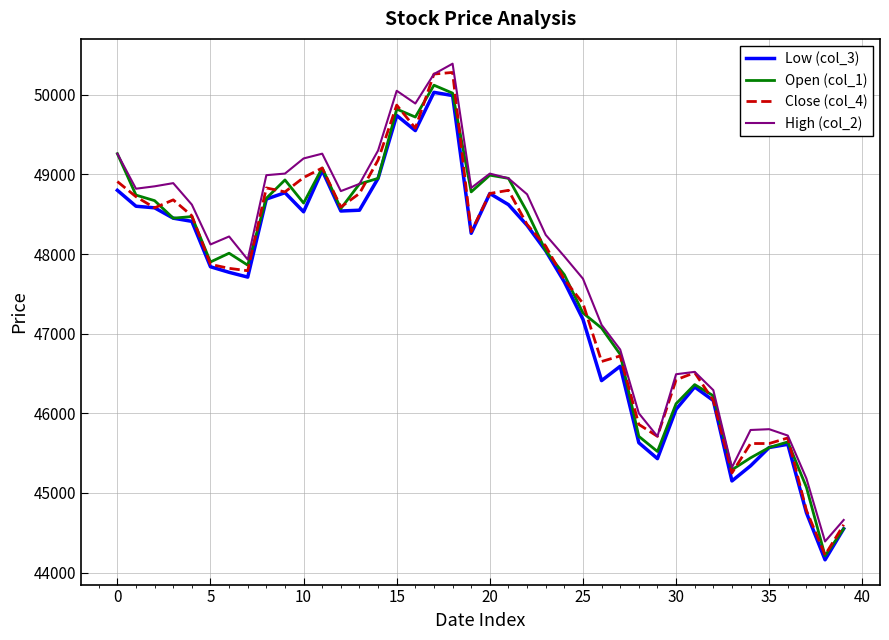

What is the lowest value of the Open (col_1) series?

44210